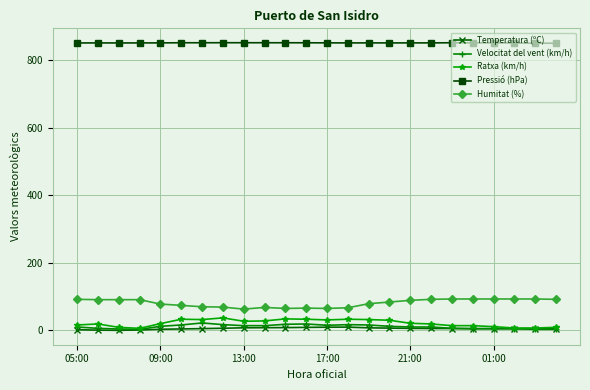

True or false: Velocitat del vent (km/h) has more than 0 points higher than both neighbors.

True